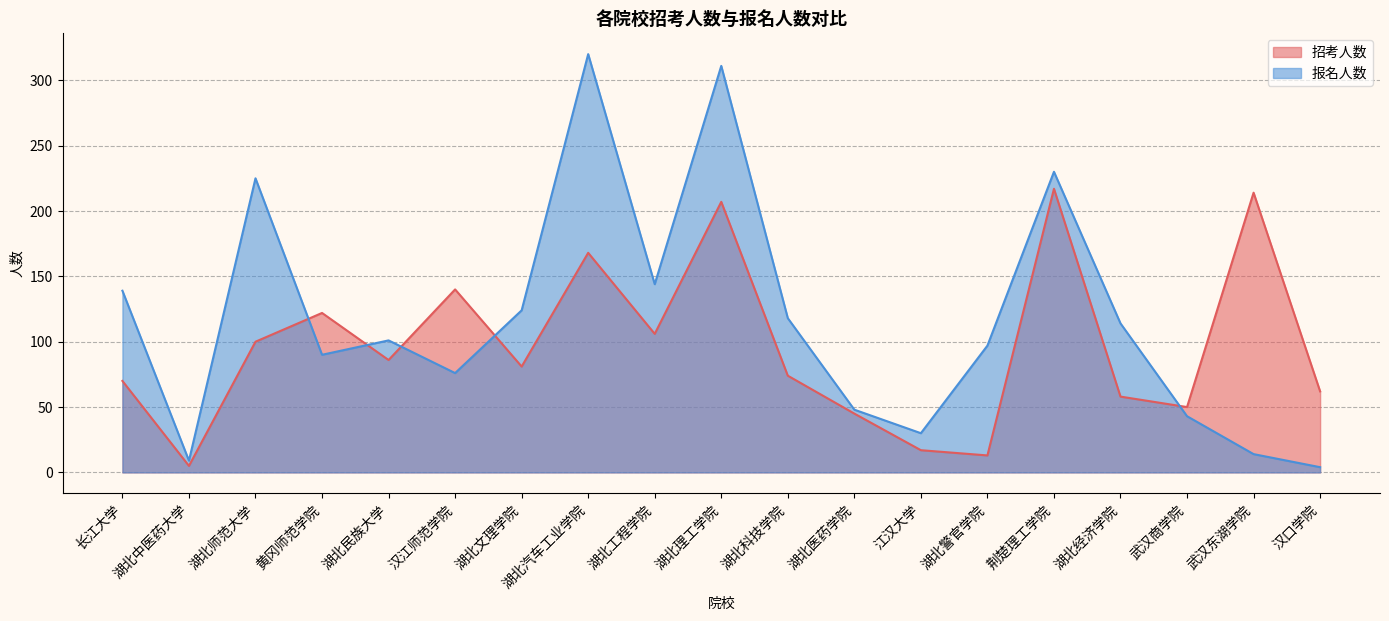

Between 荆楚理工学院 and 湖北师范大学, which is larger?

荆楚理工学院